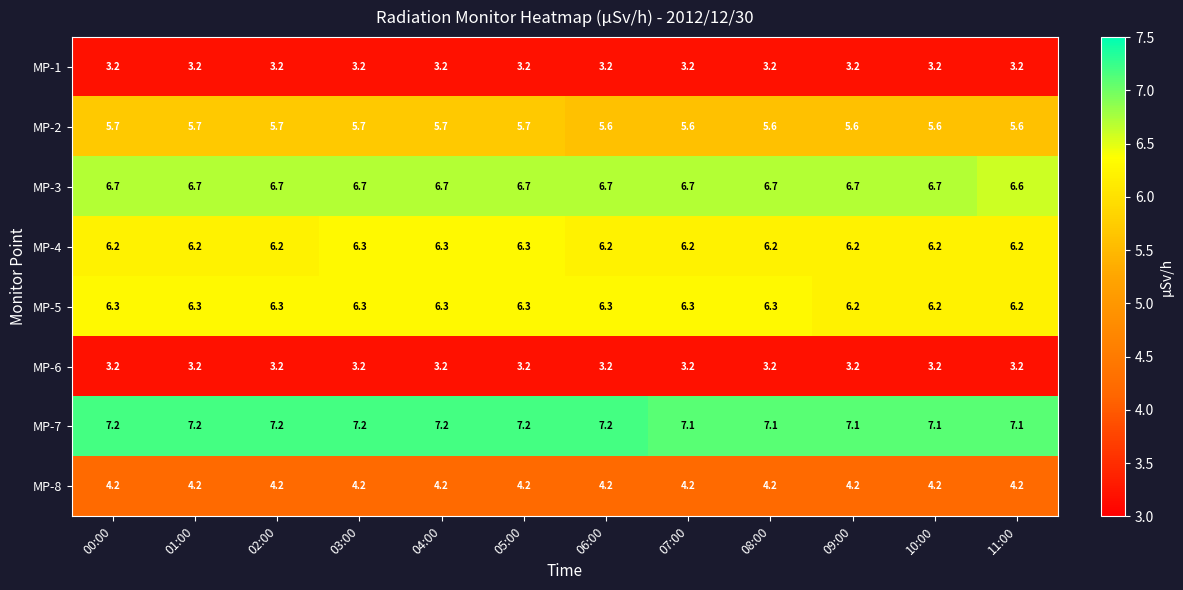

How many categories are shown in the chart?

12